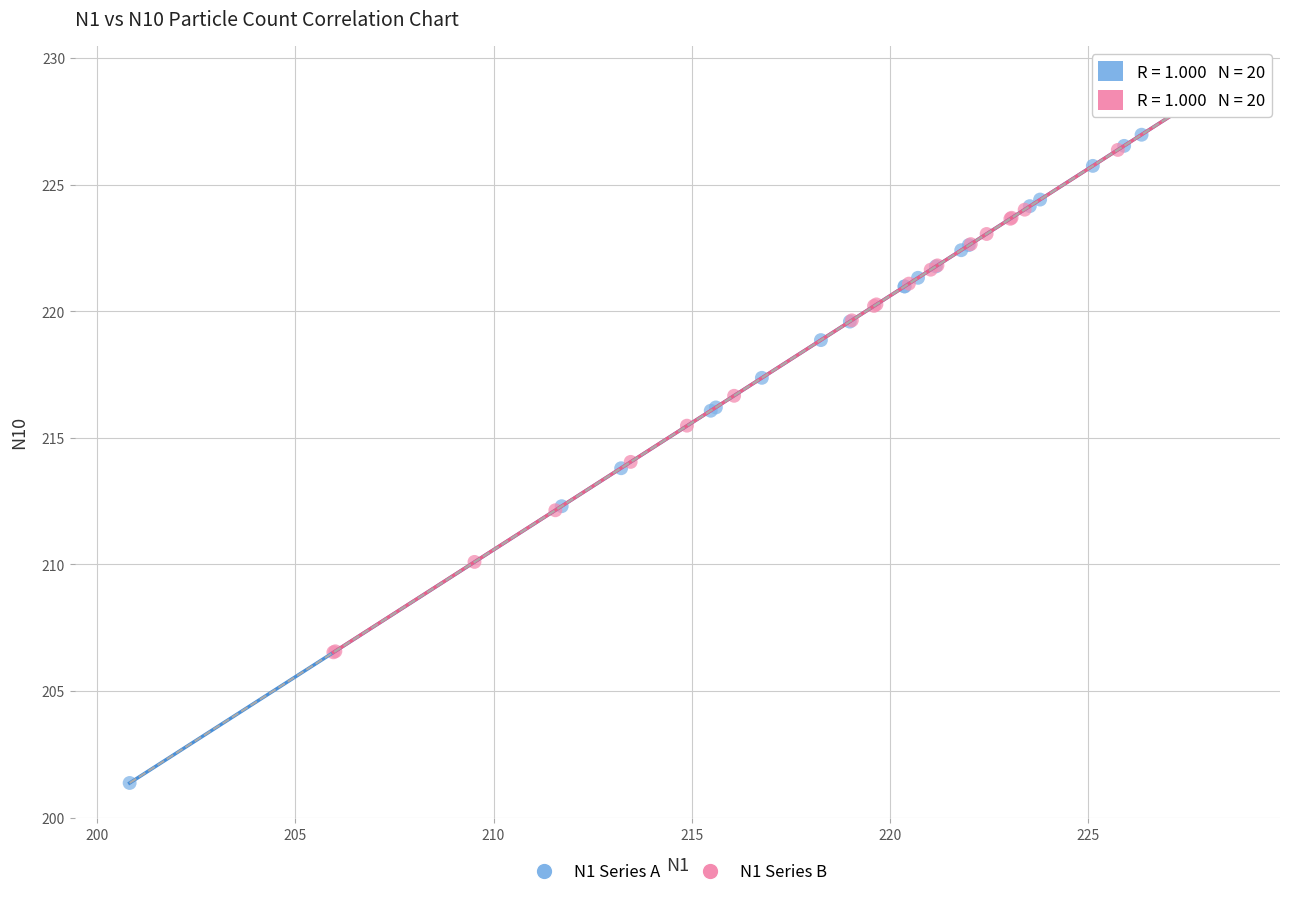

Which series reaches the minimum Y coordinate?

N1 Series A